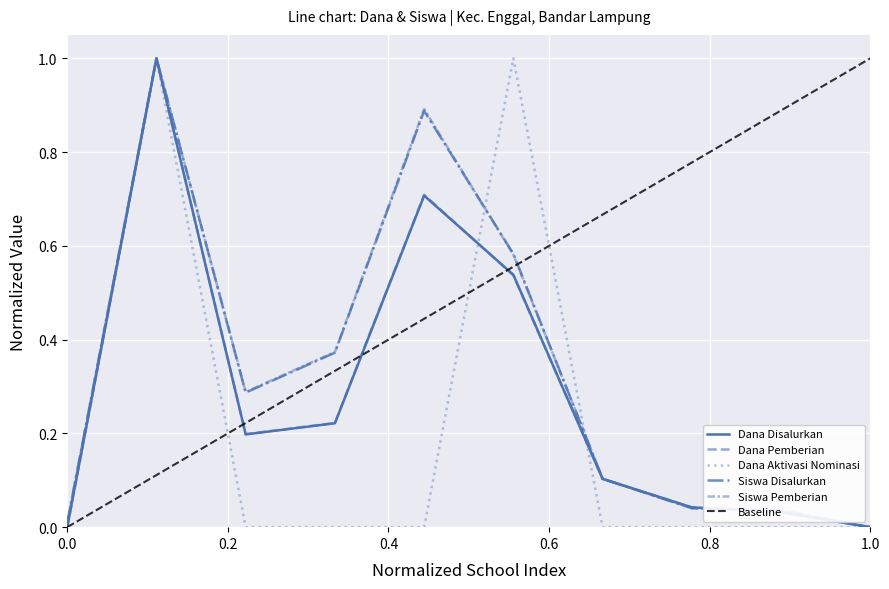

How many data points in Dana Disalurkan are above 0?

8